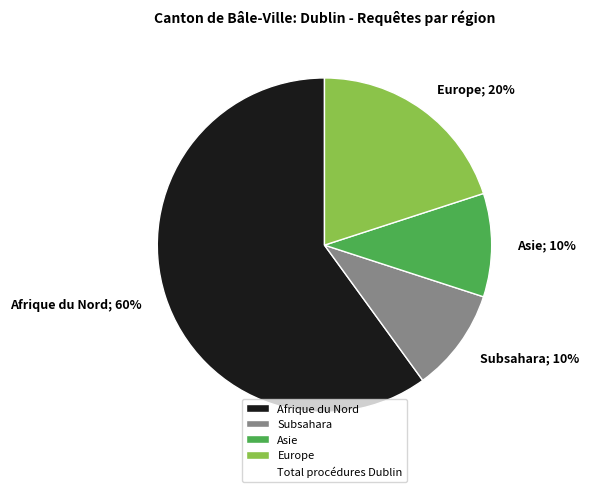

To the nearest percent, what is the average slice percentage?

25%